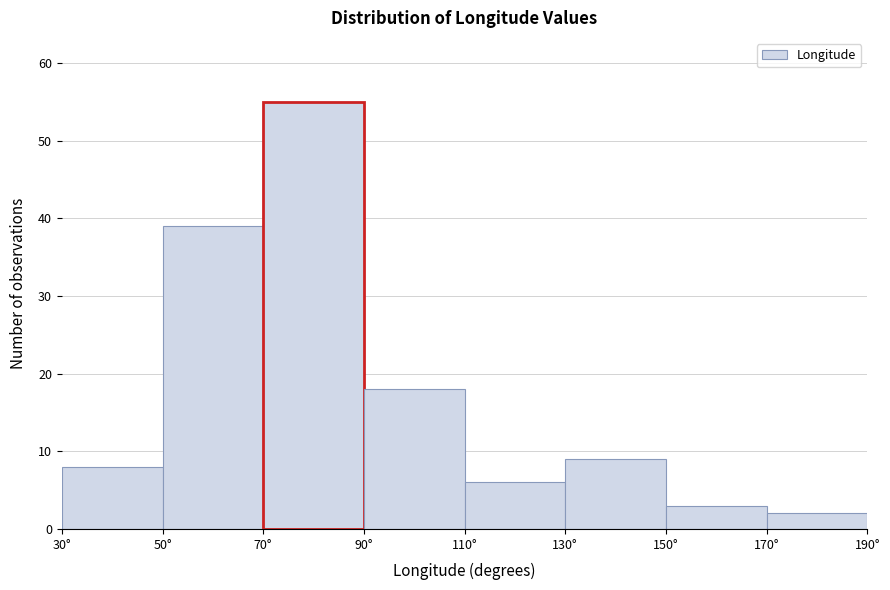

Which range on the x-axis has the tallest bar?

70 to 90